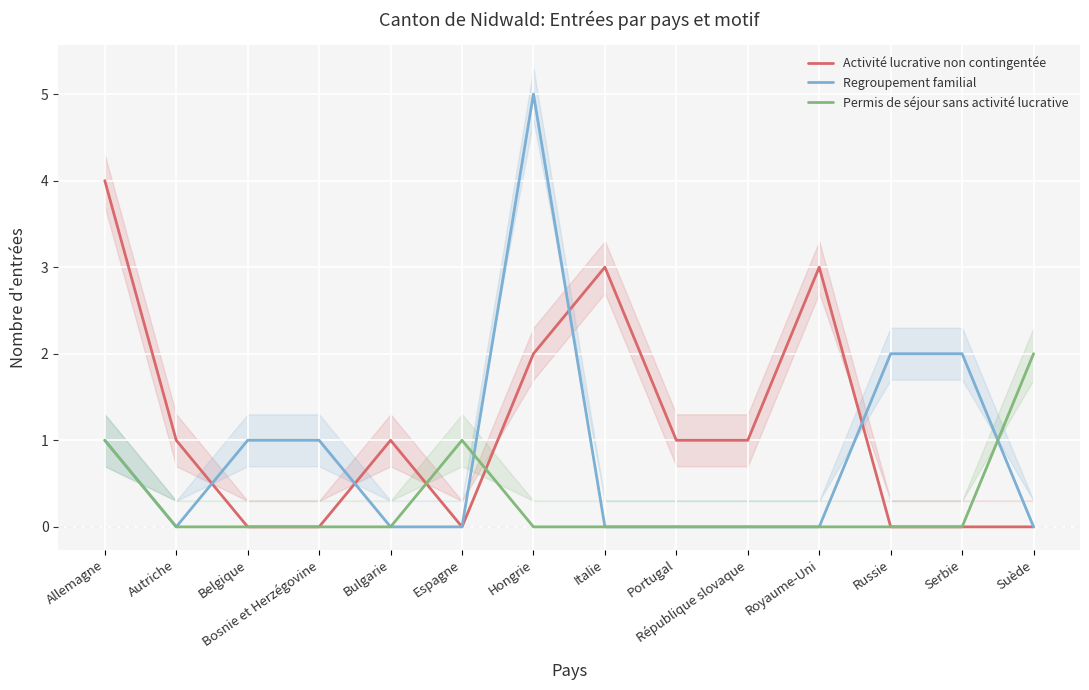

What is the label of the 3rd point from the left?

Belgique